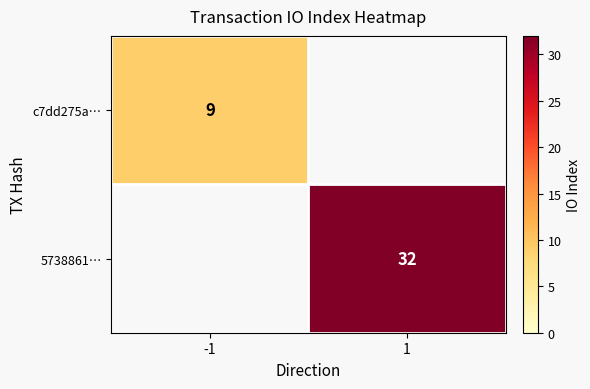

The value of c7dd275a… at -1 is 12.0. True or false?

False